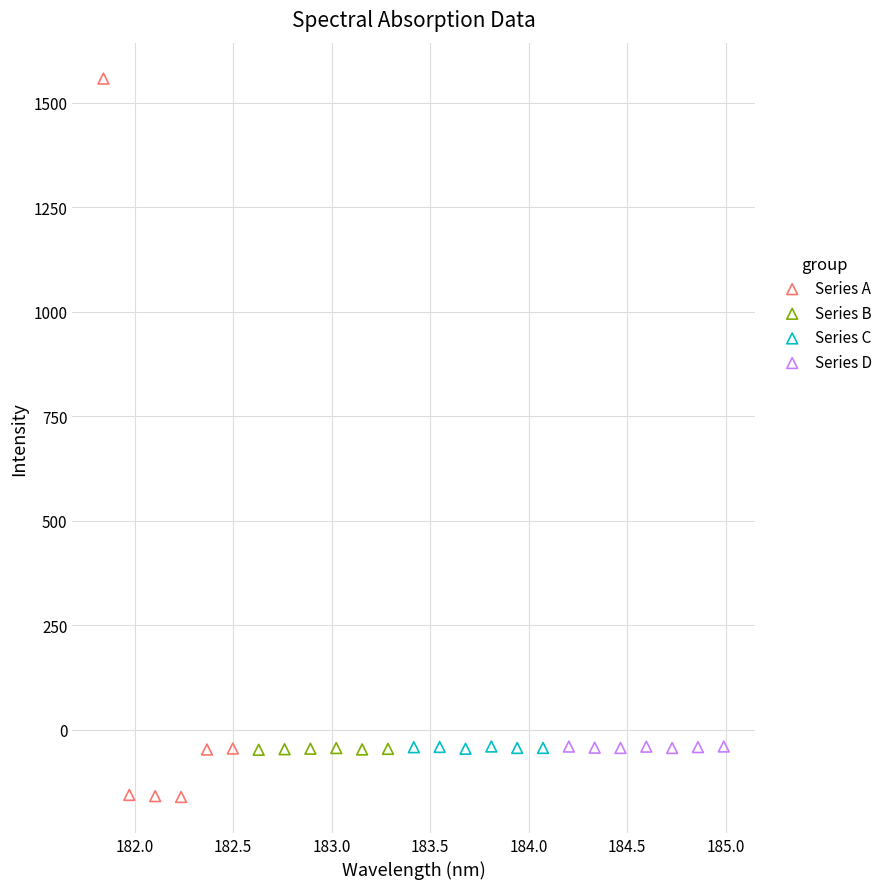

Which series reaches the minimum Y coordinate?

Series A